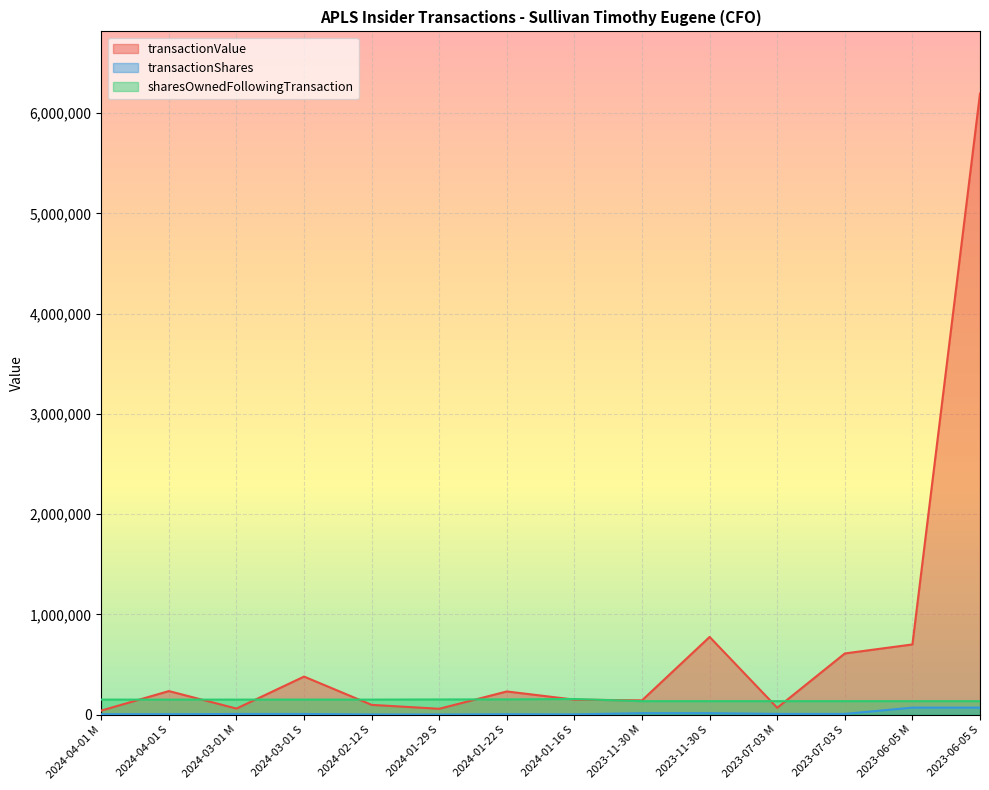

How many lines are shown in the chart?

3